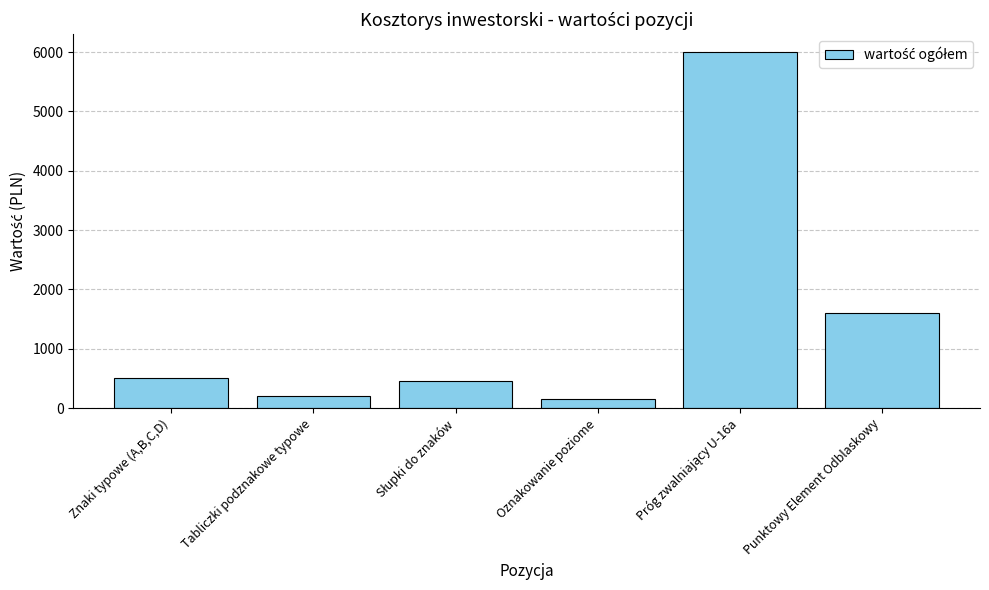

True or false: the data shows 2175.9 at Punktowy Element Odblaskowy.

False